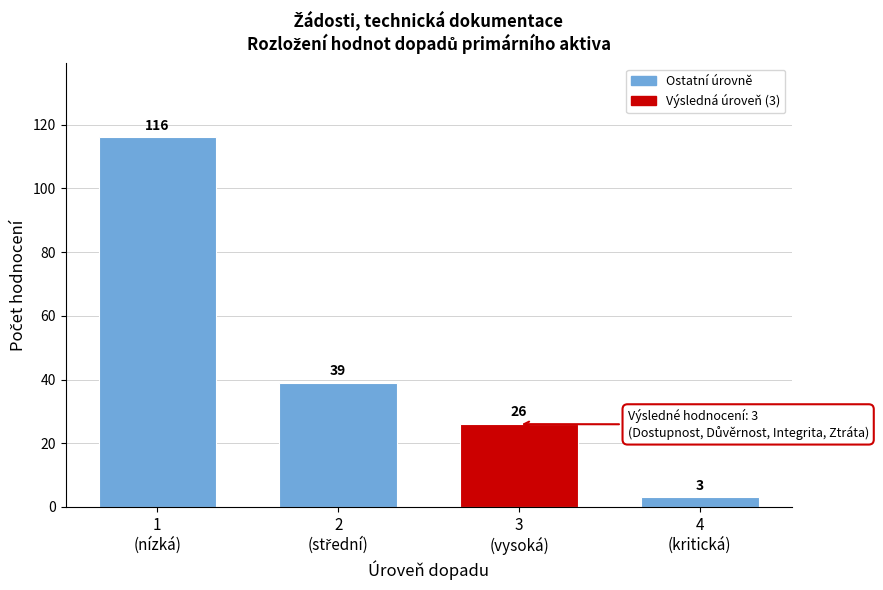

Reading left to right, list all the values displayed in this chart.

116	39	26	3